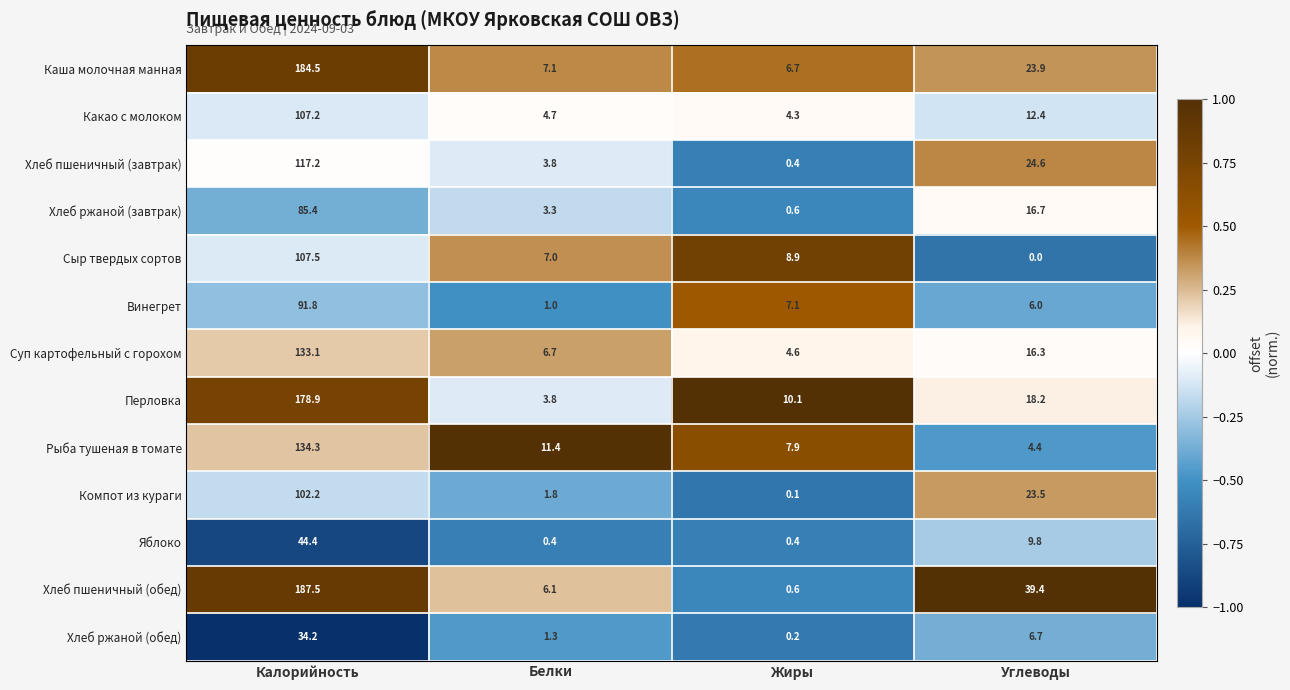

What is the difference between the maximum and minimum values in the Перловка series?

175.1